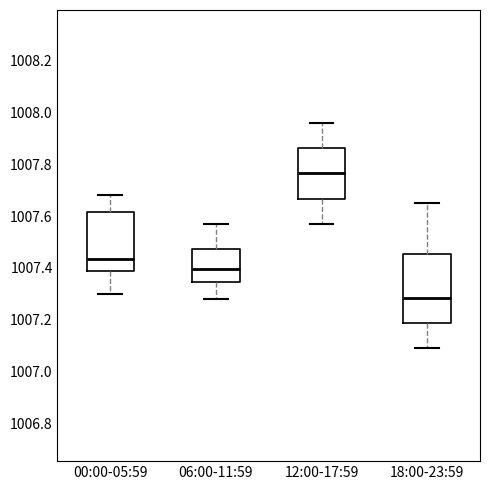

Reading left to right, read every box against the y-axis: the position of its median line, the range the box covers, and the ends of its whiskers. The values are not printed on the chart, so give them approximately, as read against the axis.

00:00-05:59: median 1007.44, box 1007.40 to 1007.62, whiskers 1007.30 to 1007.68
06:00-11:59: median 1007.40, box 1007.34 to 1007.48, whiskers 1007.28 to 1007.58
12:00-17:59: median 1007.76, box 1007.66 to 1007.86, whiskers 1007.58 to 1007.96
18:00-23:59: median 1007.28, box 1007.18 to 1007.46, whiskers 1007.10 to 1007.66